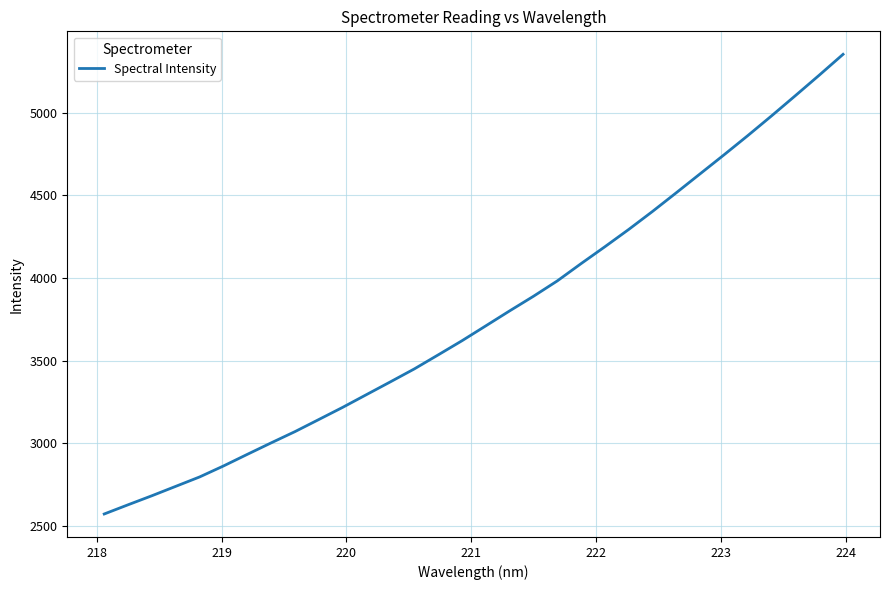

What is the maximum value shown in the chart?

5353.5